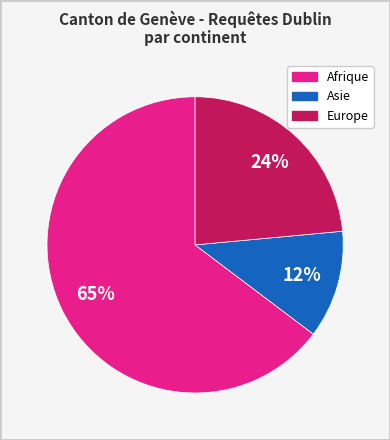

Is there any slice that represents more than half of the pie?

Yes